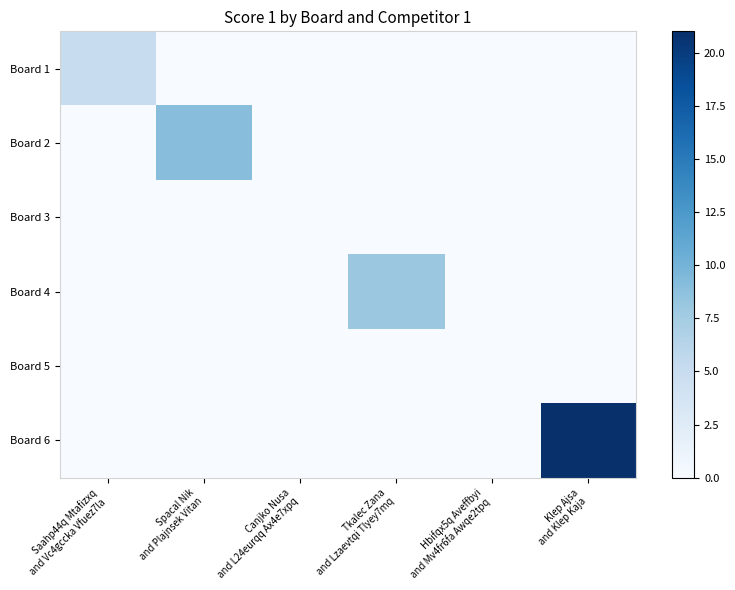

At which category is the sum across all series the highest?

Klep Ajsa
and Klep Kaja